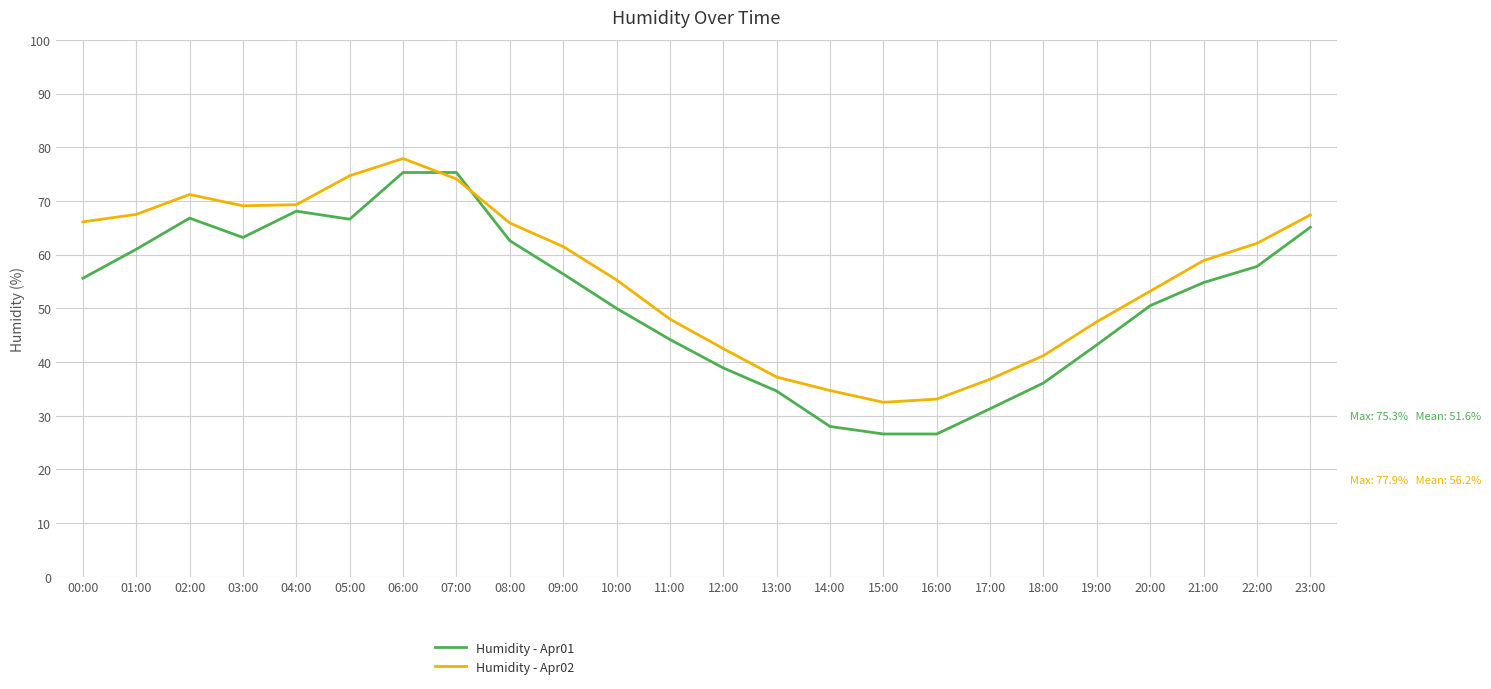

What is the approximate value of Humidity - Apr01 at 20:00?

50.5